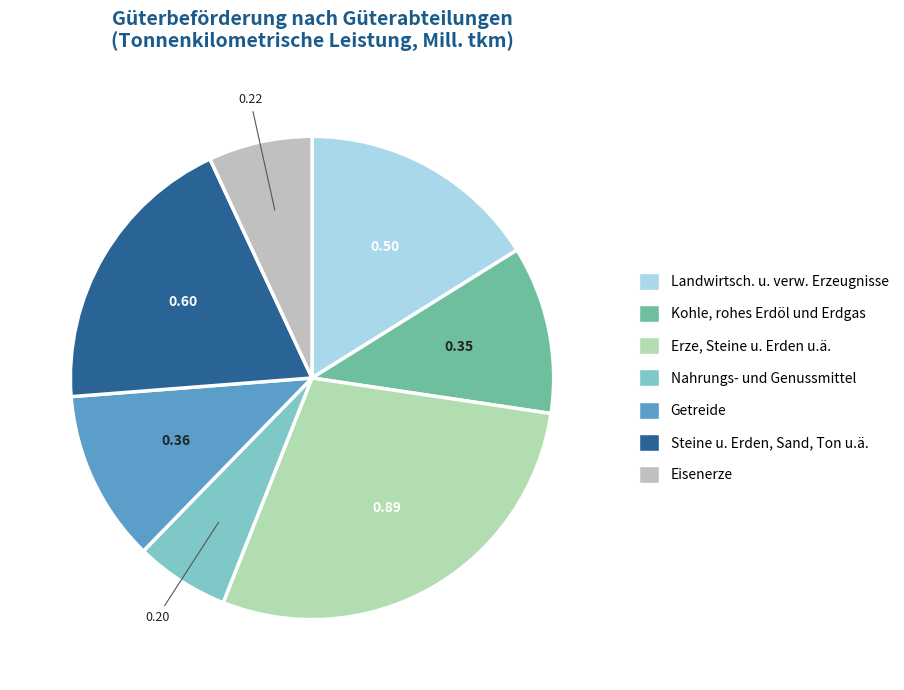

Which has a higher value, Kohle, rohes Erdöl und Erdgas or Landwirtsch. u. verw. Erzeugnisse?

Landwirtsch. u. verw. Erzeugnisse